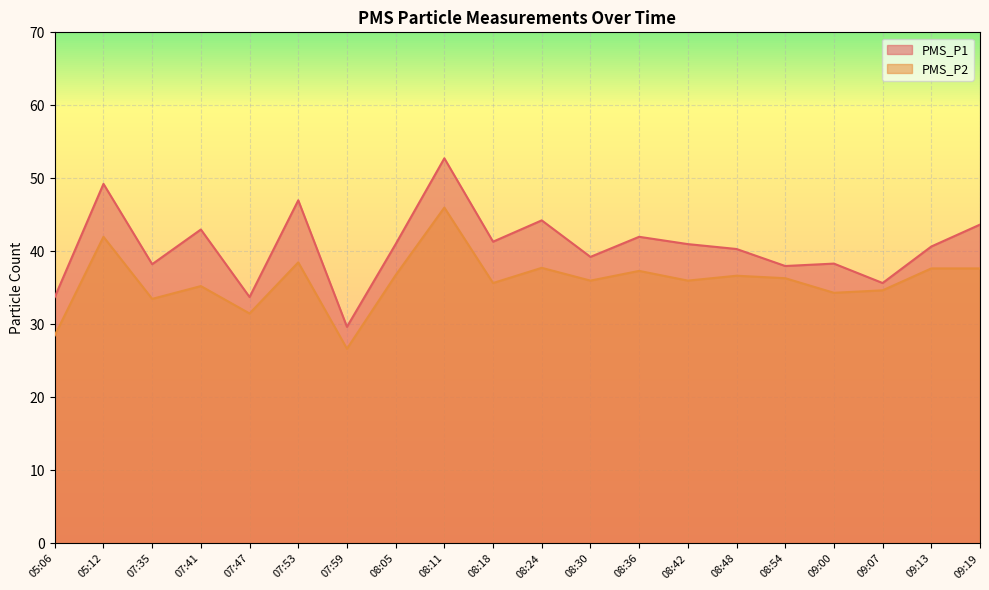

Which category has the lowest value in the PMS_P2 series?

07:59